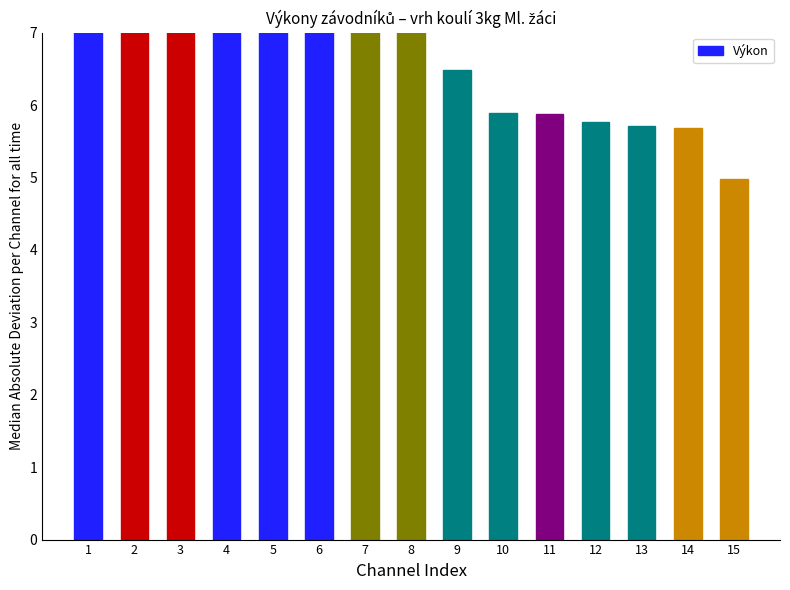

Are the bars grouped side by side (vs. stacked)?

No